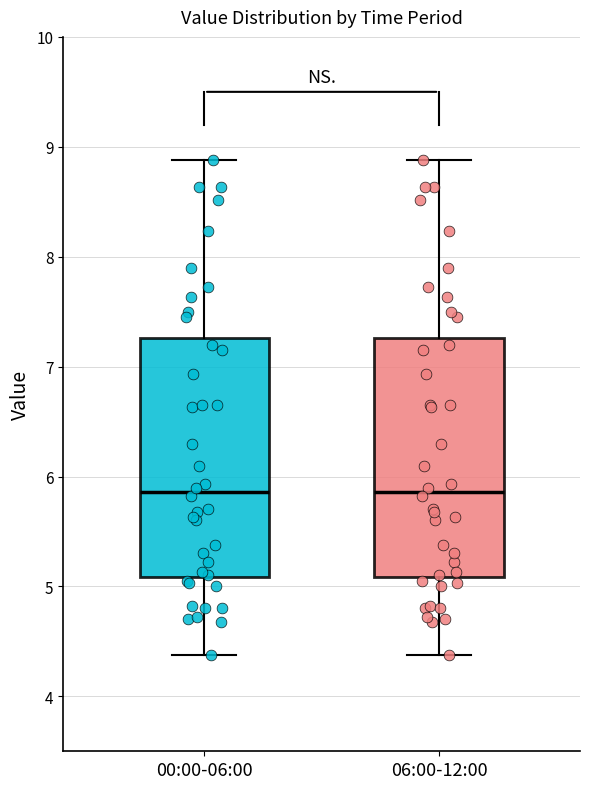

Where does the upper whisker of the box for 00:00-06:00 end on the y-axis? The values are not printed on the chart, so give them approximately, as read against the axis.

8.9